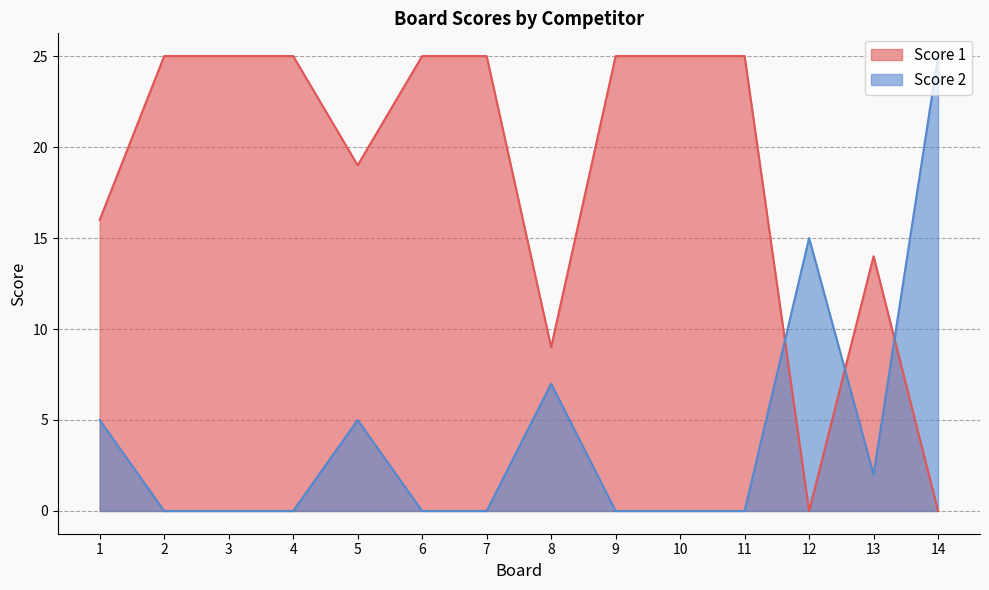

Reading left to right, transcribe all the data shown in this chart.

Score 1: 16	25	25	25	19	25	25	9	25	25	25	0	14	0
Score 2: 5	0	0	0	5	0	0	7	0	0	0	15	2	25